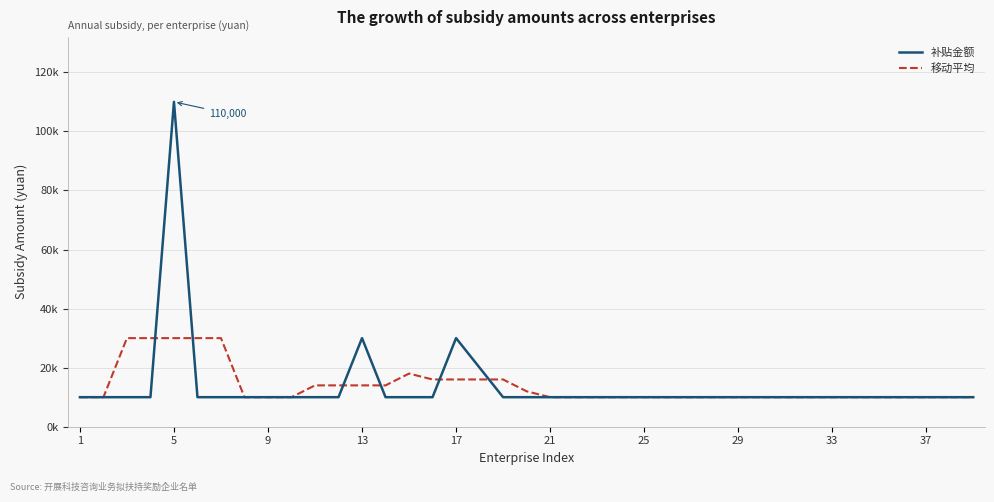

After their last crossing, which series has the higher values: 补贴金额 or 移动平均?

移动平均